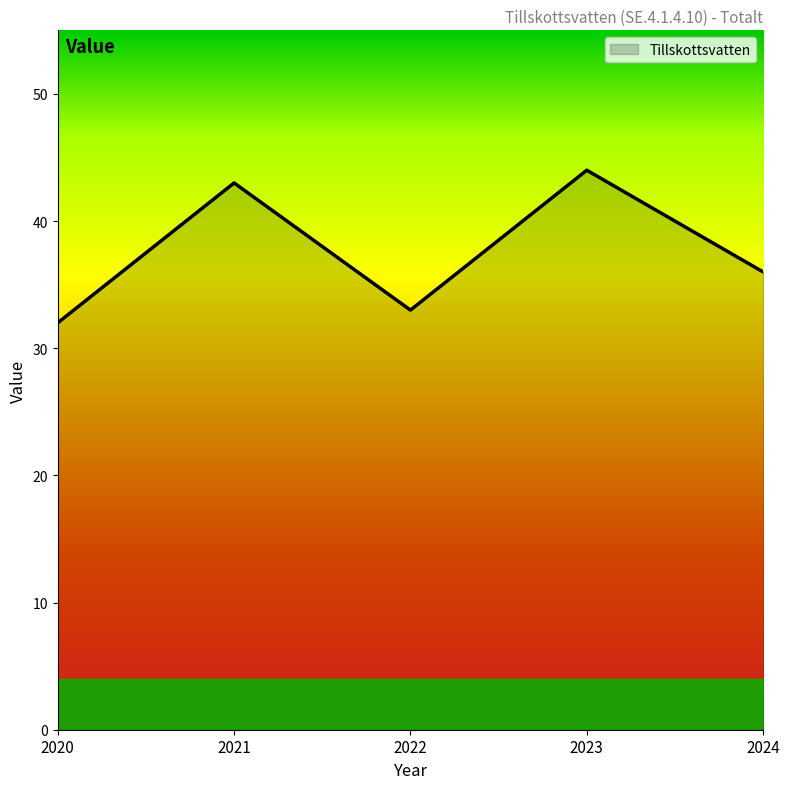

How many values are below 36?

2